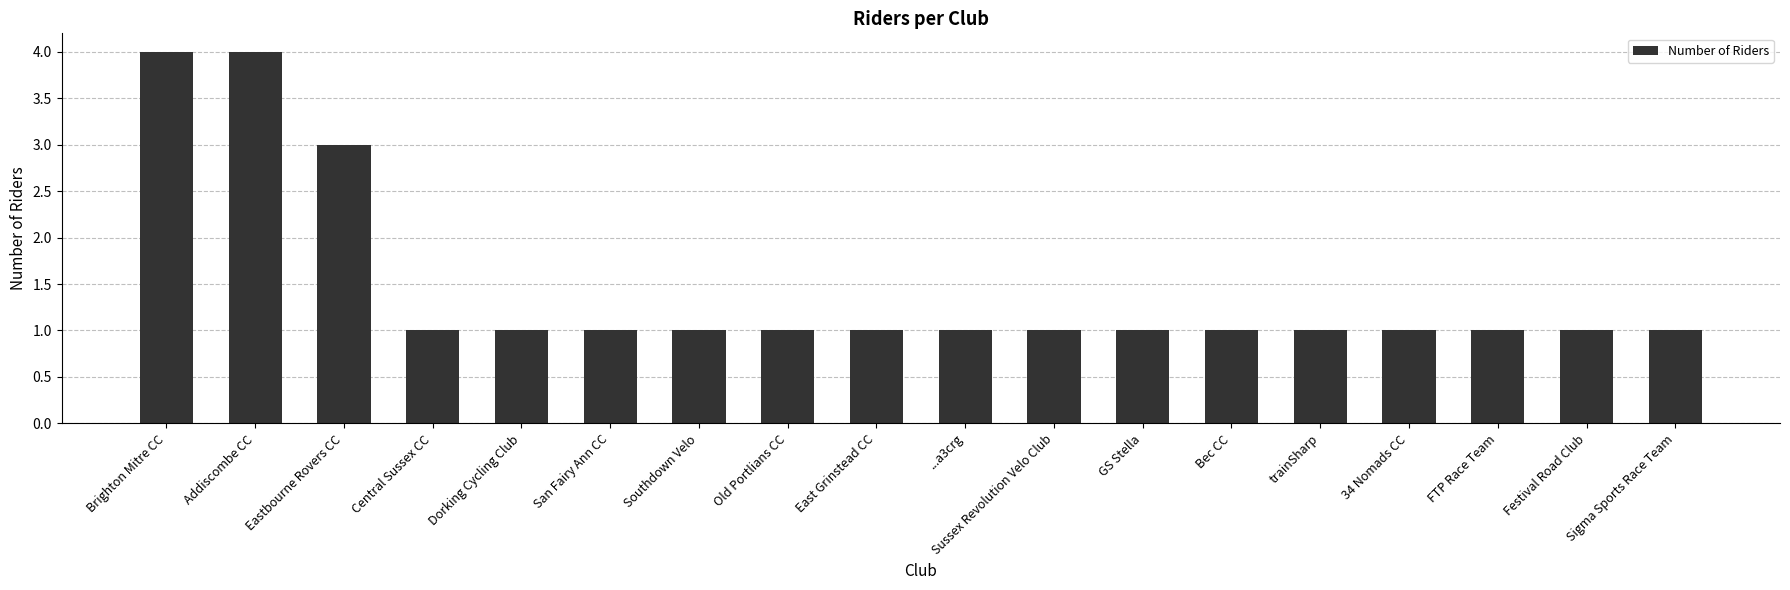

Are the bars horizontal?

No